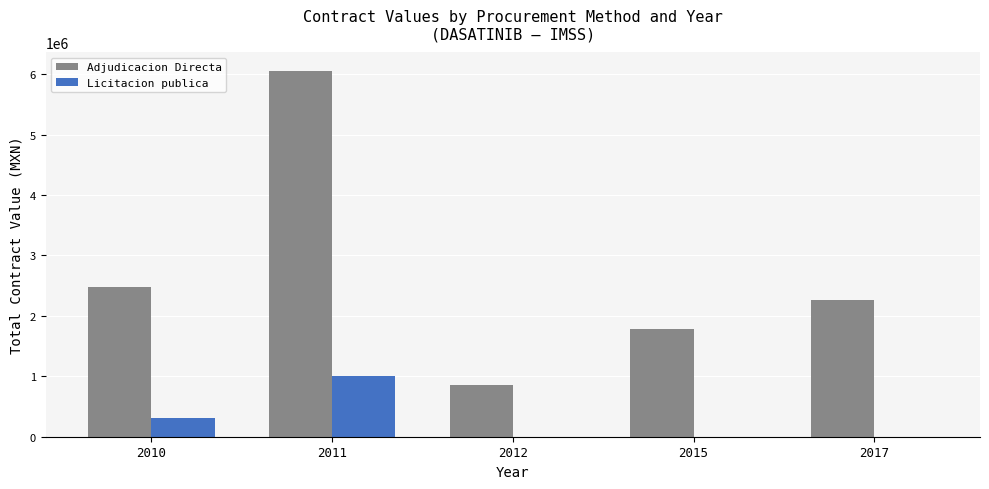

What are all the series names shown in the legend?

Adjudicacion Directa, Licitacion publica